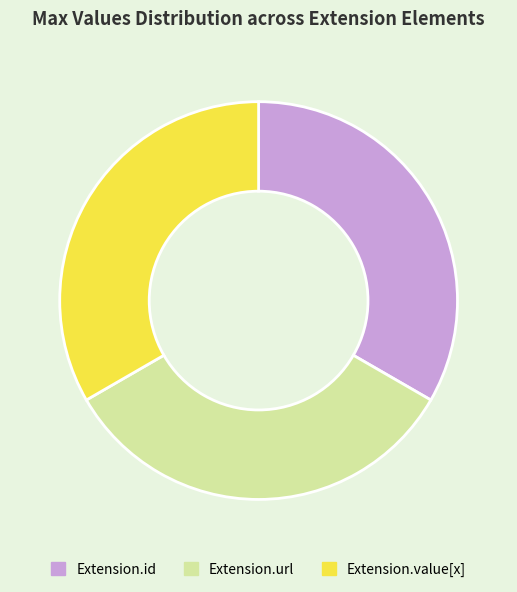

Is there a majority slice in this chart?

No